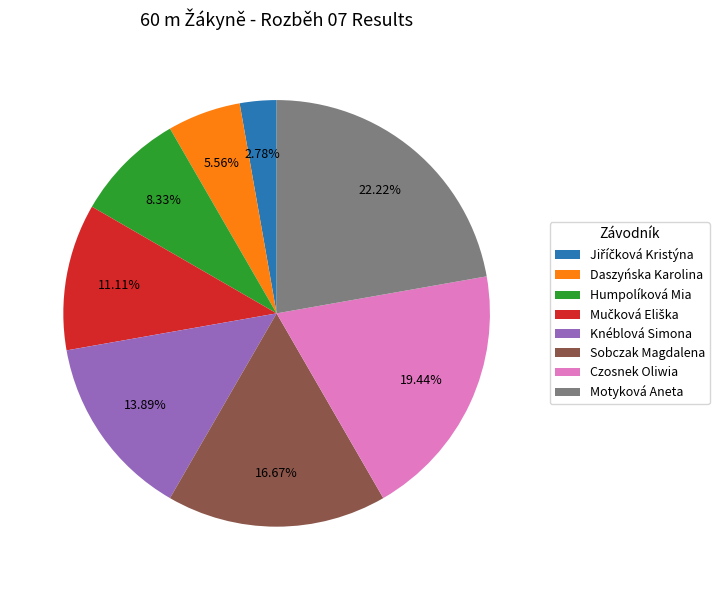

Is the sum of Sobczak Magdalena and Knéblová Simona greater than half?

No